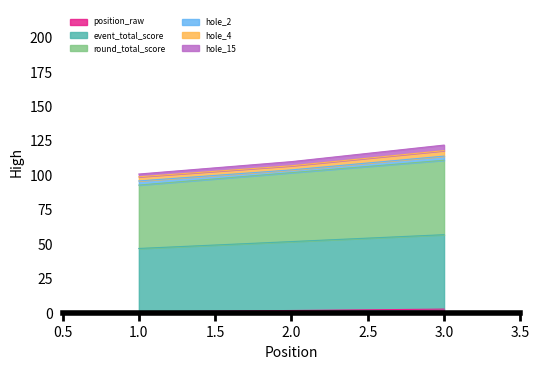

Does the chart display data point markers on the line(s)?

No